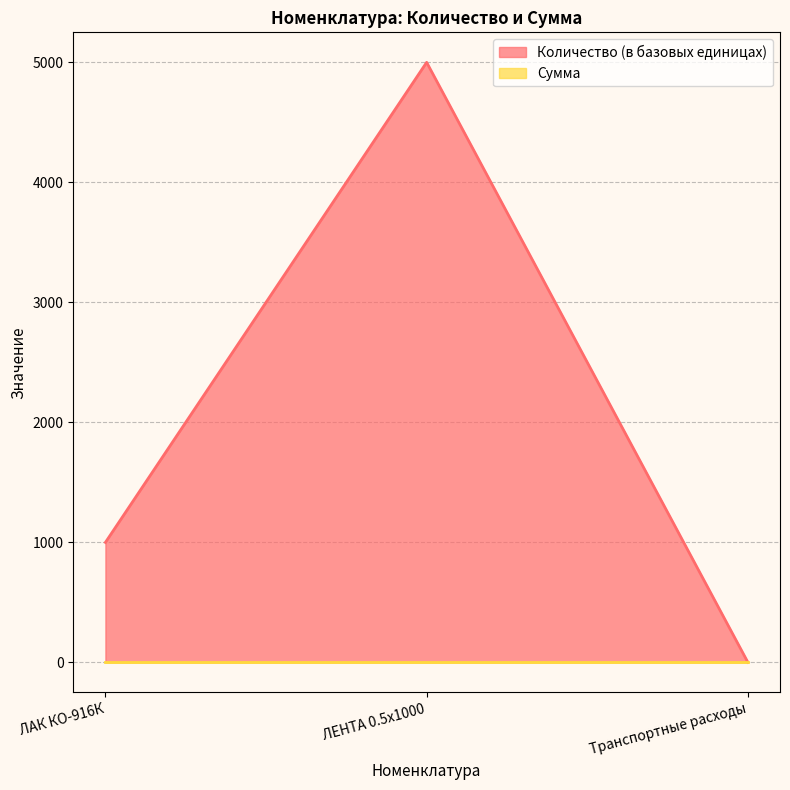

What is the change in value from ЛАК КО-916К to Транспортные расходы?

-999